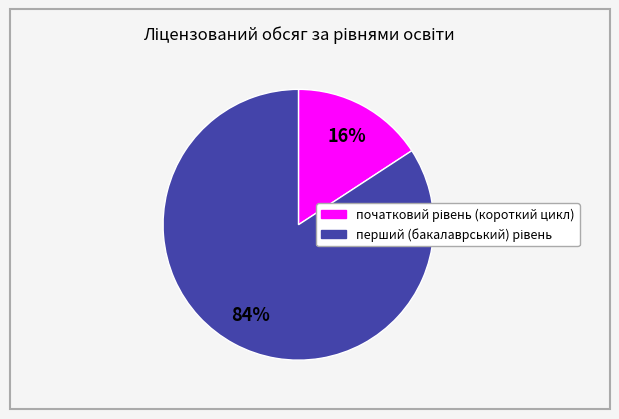

Does any single category account for the majority?

Yes